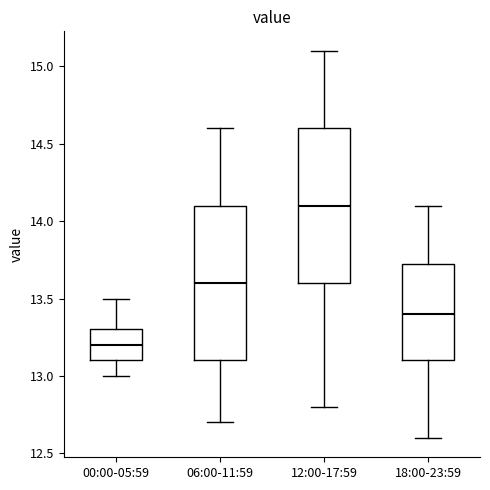

Which box has the lowest median line?

00:00-05:59